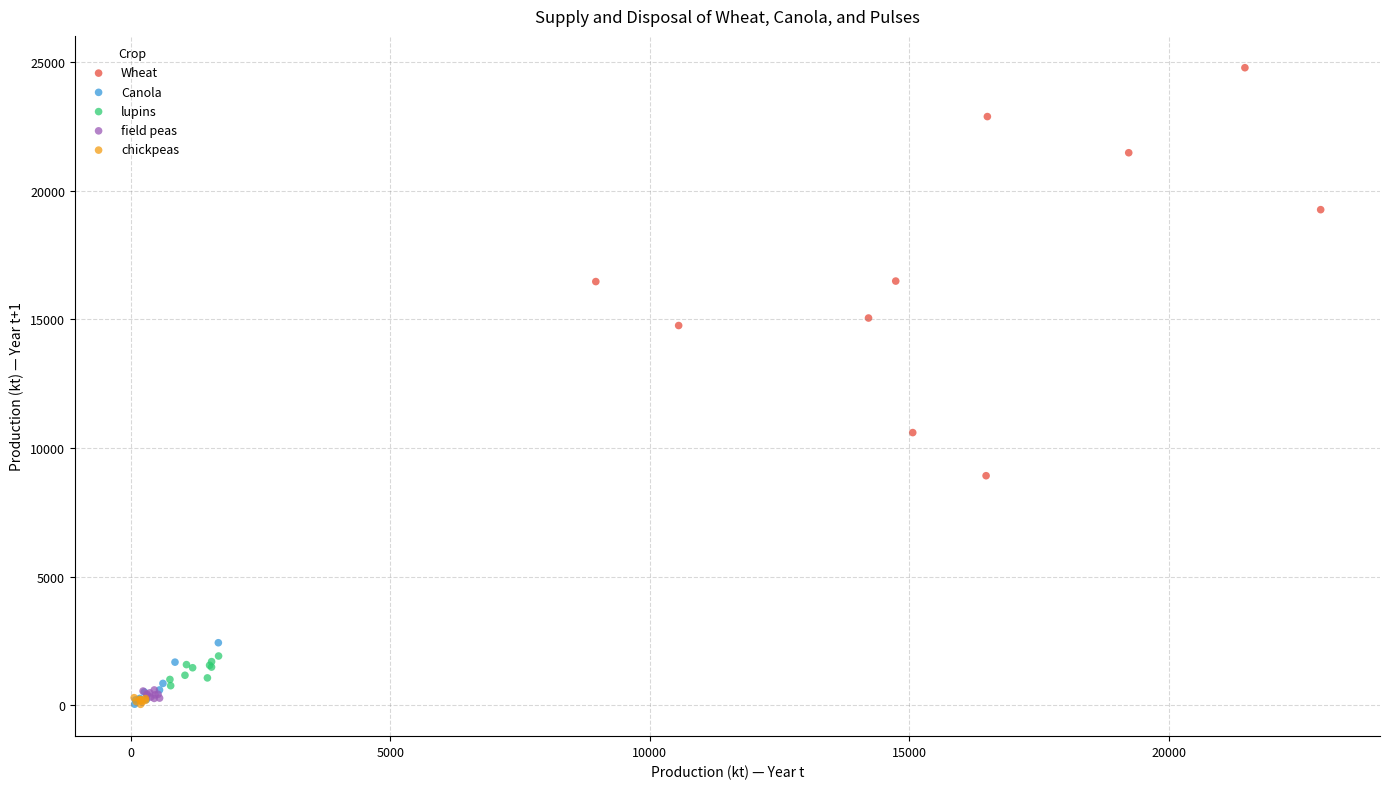

Which series has the widest spread of Y values?

Wheat